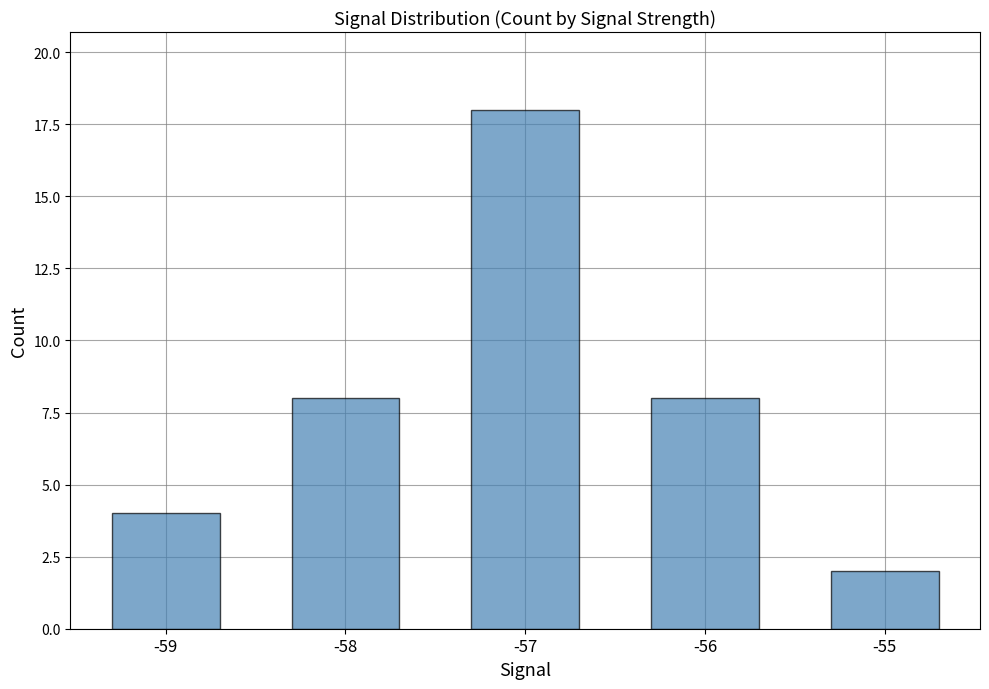

True or false: the data shows 4 at -58.

False